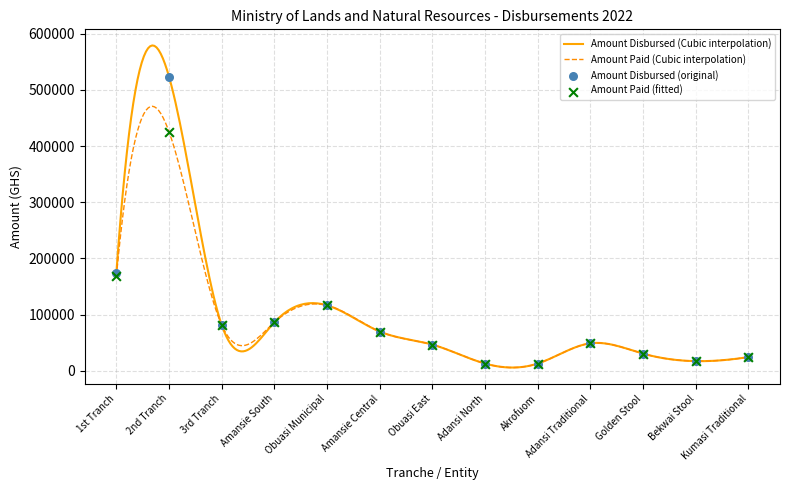

What are all the series names shown in the legend?

Amount Disbursed, Amount Paid